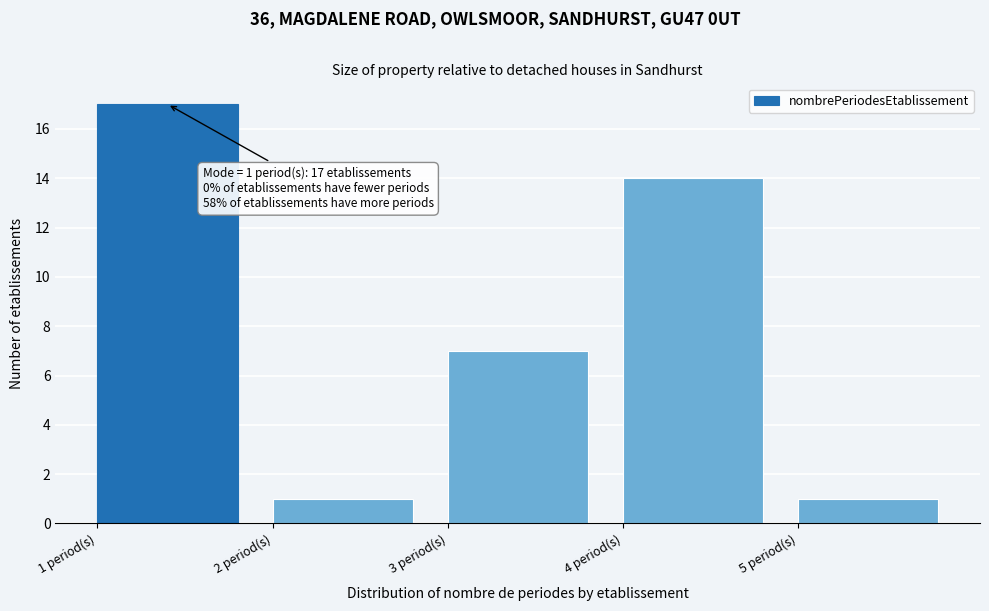

Which range on the x-axis has the tallest bar?

1 to 2